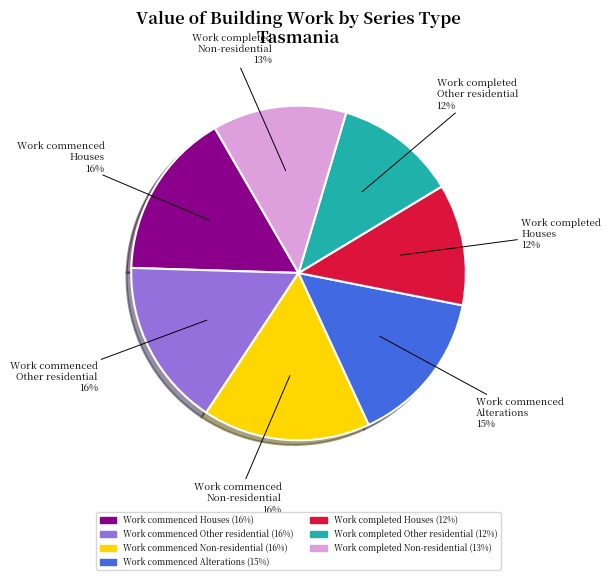

To the nearest percent, what is the average slice percentage?

14%